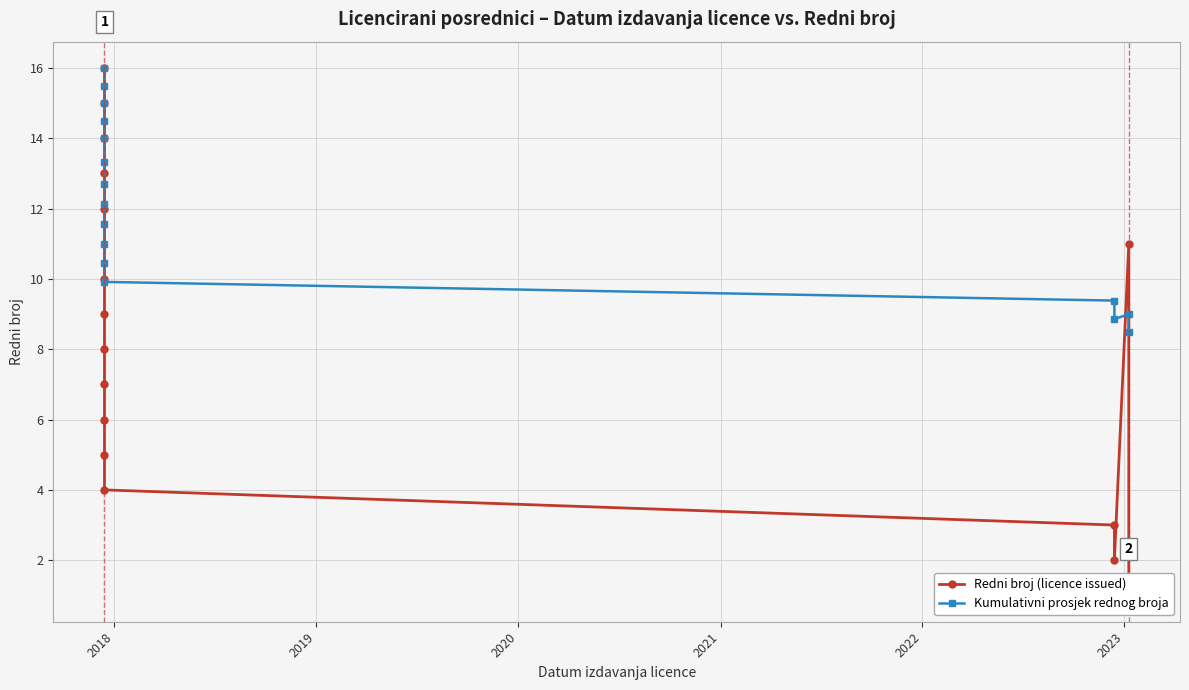

Is the value of Kumulativni prosjek rednog broja at 11 greater than the value of Redni broj (licence issued) at 2017?

No